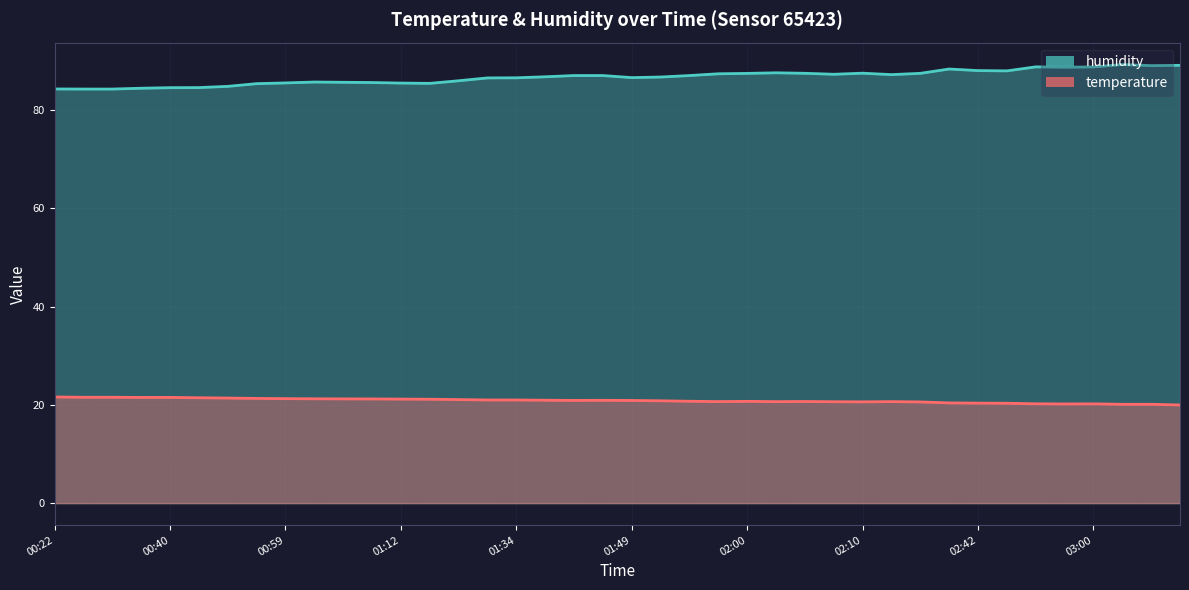

What is the label of the 11th point from the right?

02:13